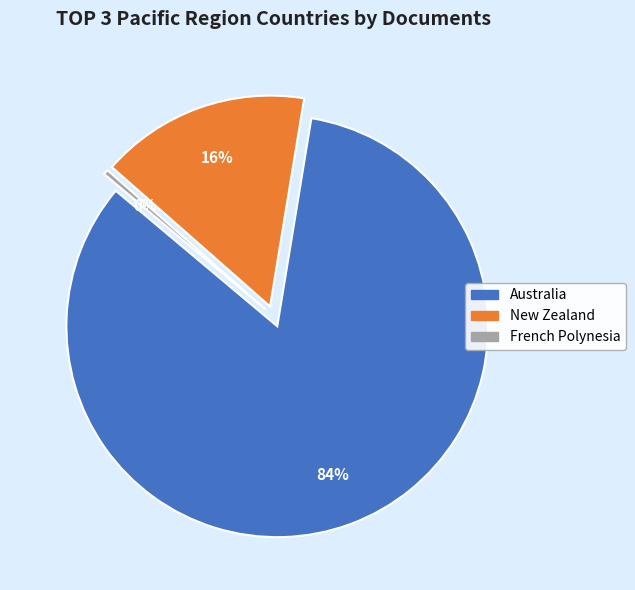

What is the change in value from Australia to New Zealand?

-176